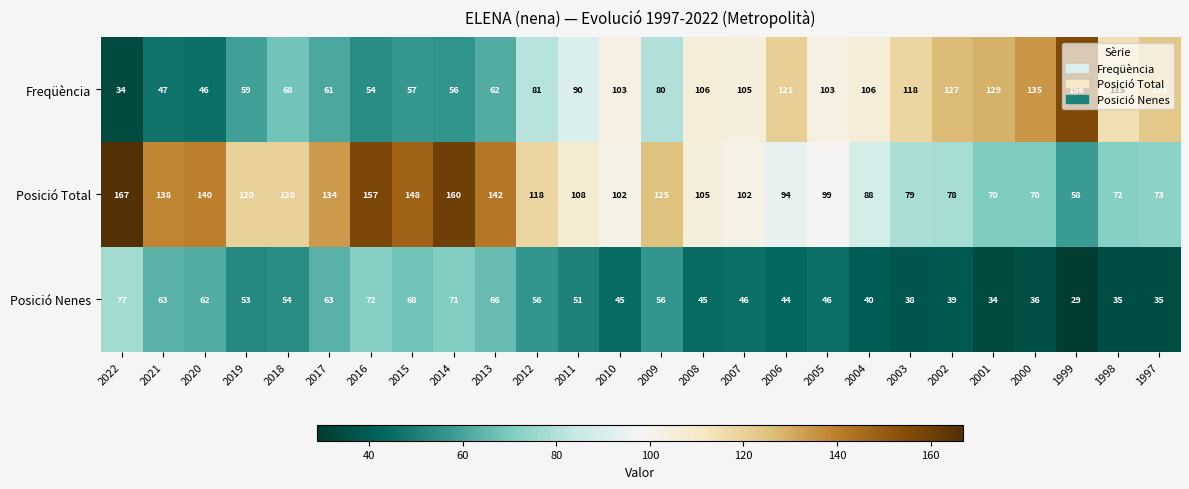

What is the difference between the Freqüència values at 2020 and 2019?

13